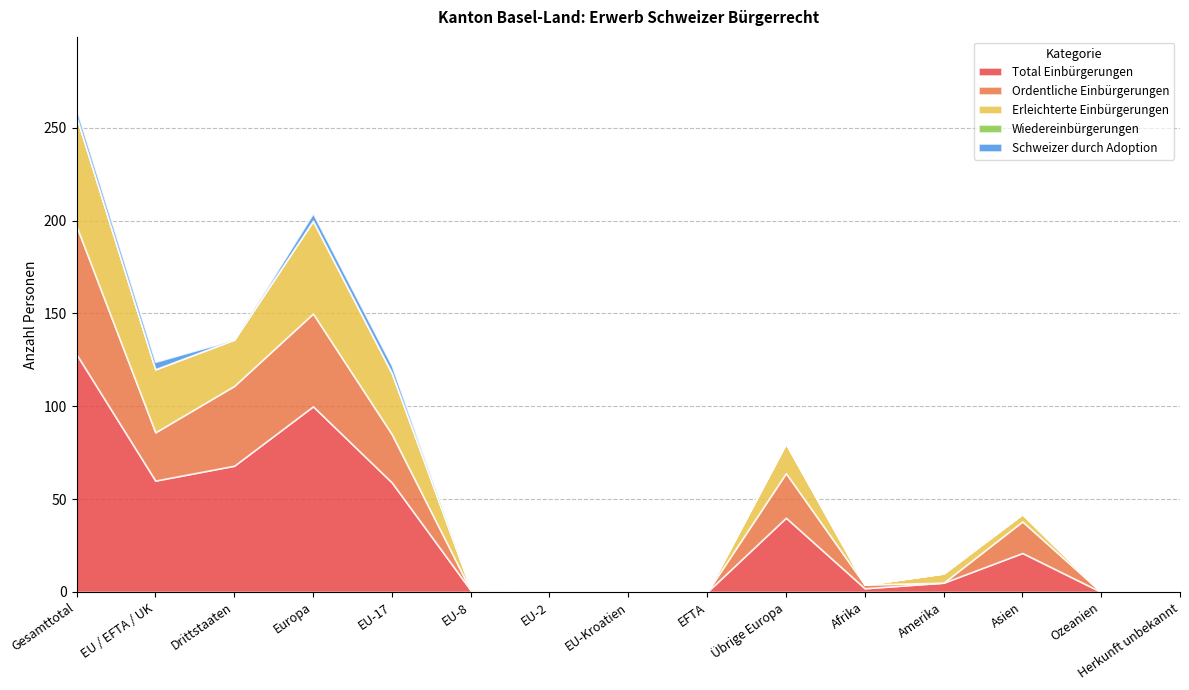

How many data points in Schweizer durch Adoption are above 0?

4